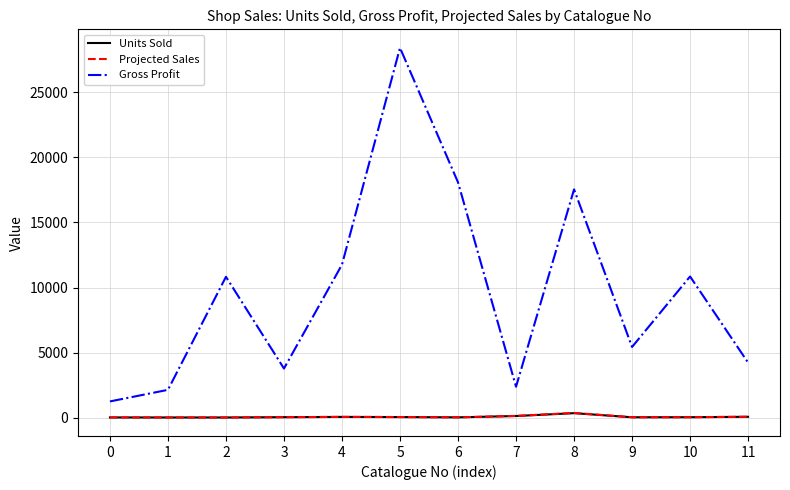

How many lines are shown in the chart?

3